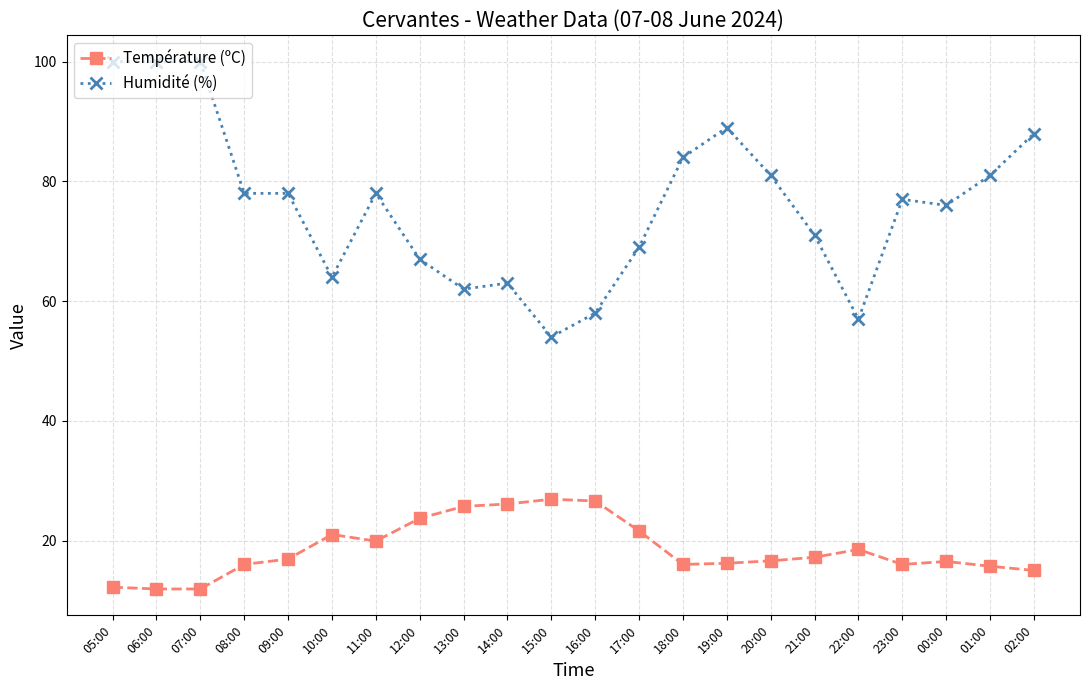

True or false: Température (ºC) has more than 2 points higher than both neighbors.

True